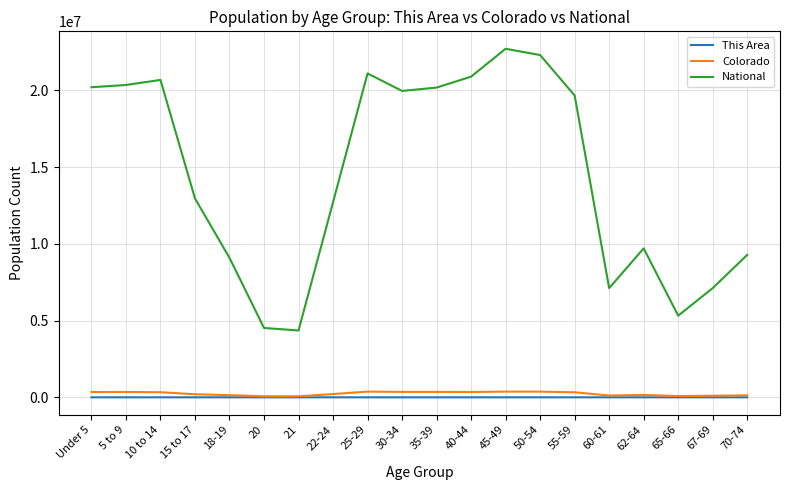

True or false: Colorado and National cross at least once.

False